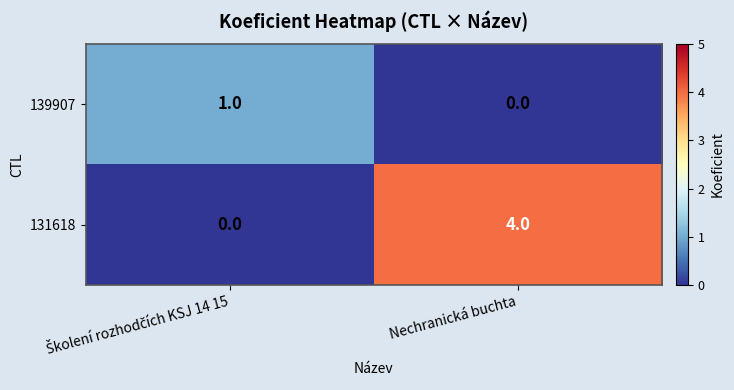

List the series in order of their peak value, highest first.

131618, 139907